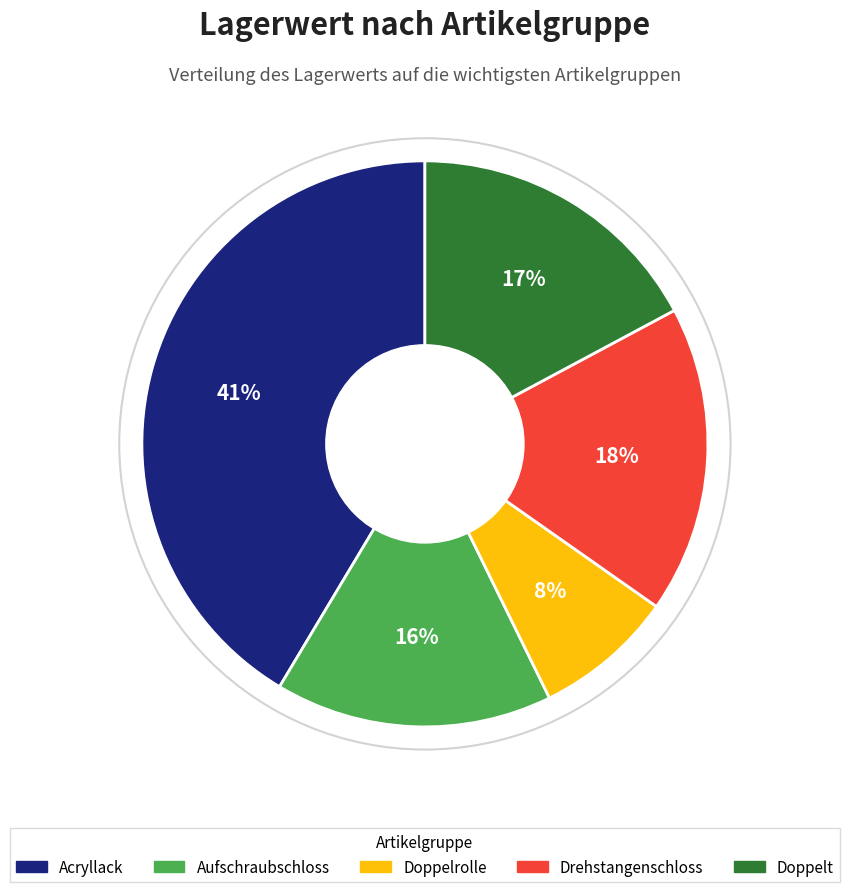

Does Aufschraubschloss account for over 50% of the chart?

No